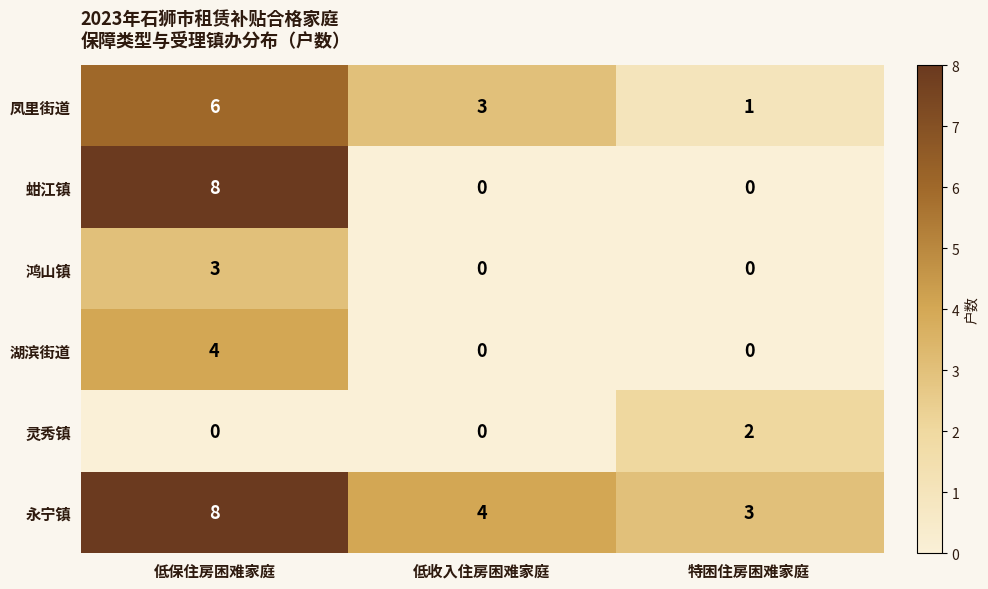

The value of 湖滨街道 at 特困住房困难家庭 is -3. True or false?

False